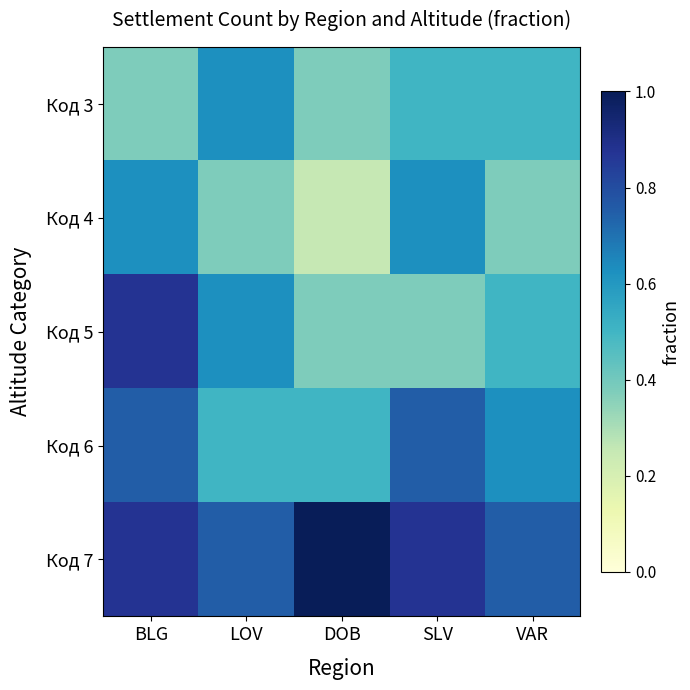

At which category is the sum across all series the highest?

BLG